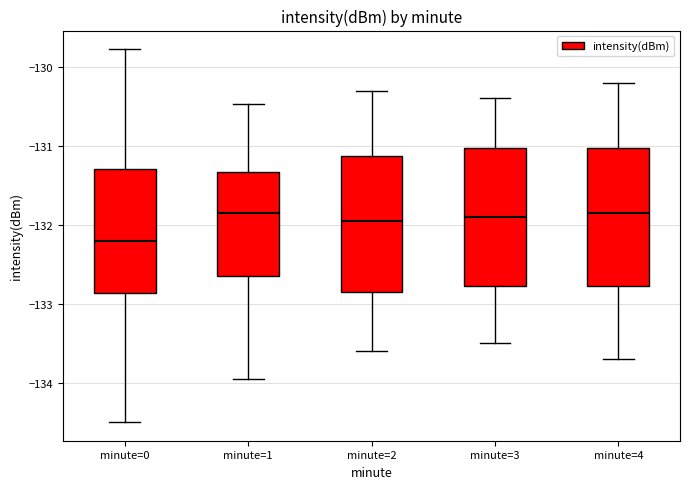

Reading left to right, read every box against the y-axis: the position of its median line, the range the box covers, and the ends of its whiskers. The values are not printed on the chart, so give them approximately, as read against the axis.

minute=0: median -132.2, box -132.9 to -131.3, whiskers -134.5 to -129.8
minute=1: median -131.9, box -132.6 to -131.3, whiskers -133.9 to -130.5
minute=2: median -131.9, box -132.8 to -131.1, whiskers -133.6 to -130.3
minute=3: median -131.9, box -132.8 to -131.0, whiskers -133.5 to -130.4
minute=4: median -131.8, box -132.8 to -131.0, whiskers -133.7 to -130.2